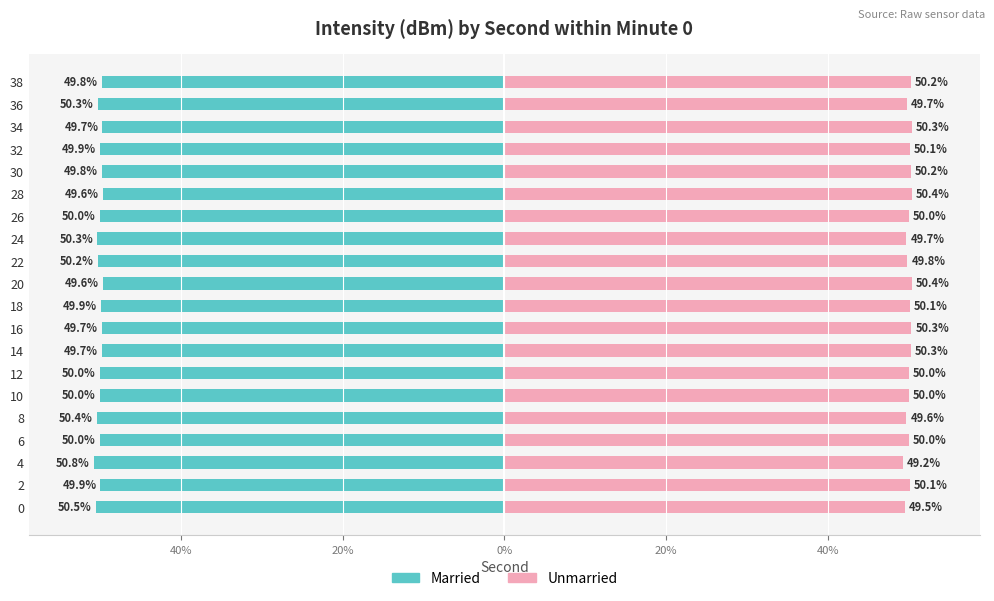

Which series has the largest range (max minus min)?

Married